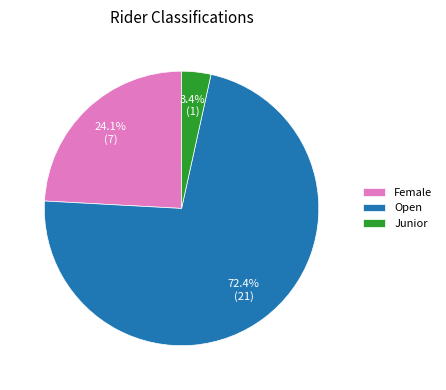

Does Female represent more than half of the total?

No